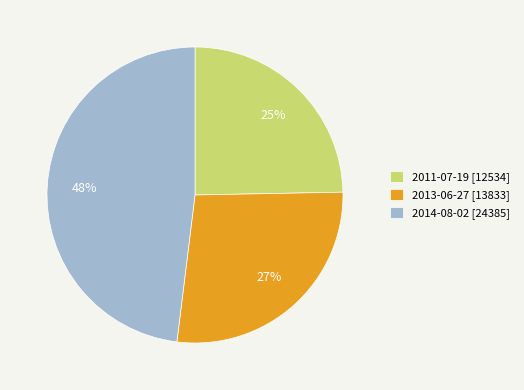

To the nearest percent, what is the difference between the largest and smallest slice percentages?

23%